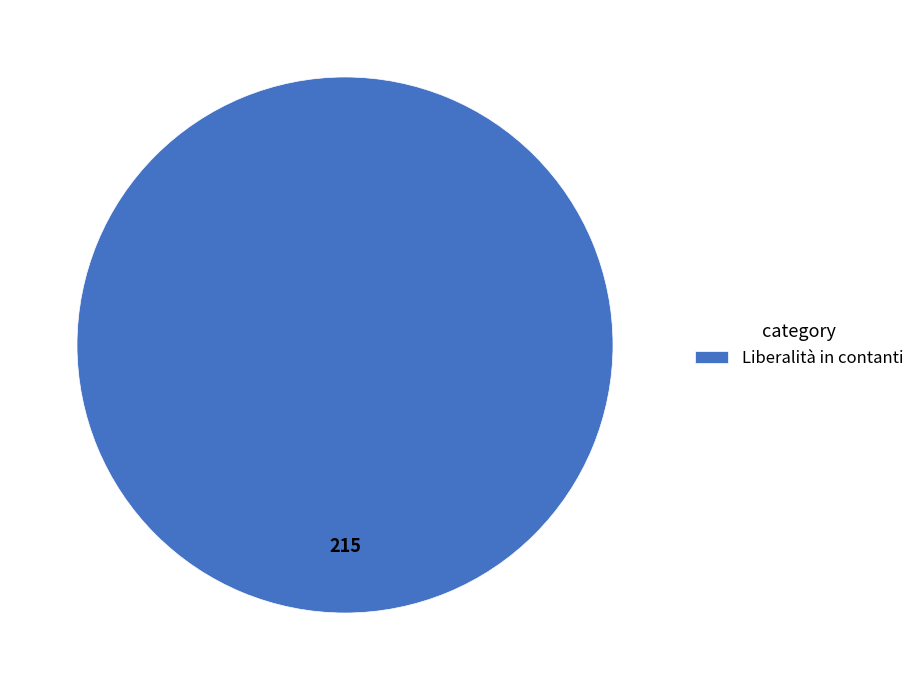

Is there a majority slice in this chart?

Yes